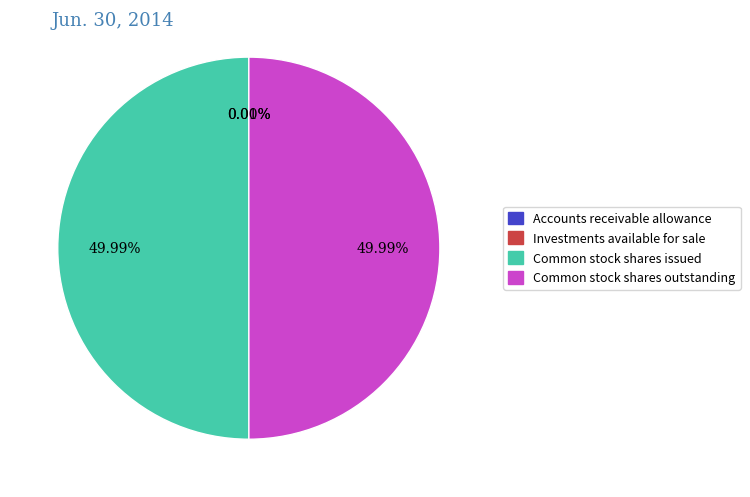

True or false: Accounts receivable allowance accounts for 1% of the total.

False